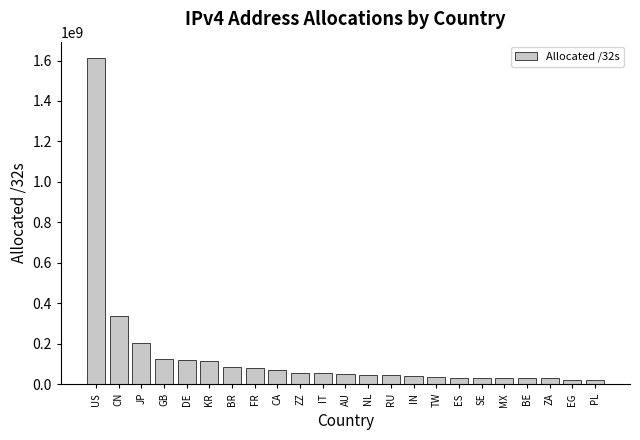

True or false: the data shows 41416704 at IN.

True